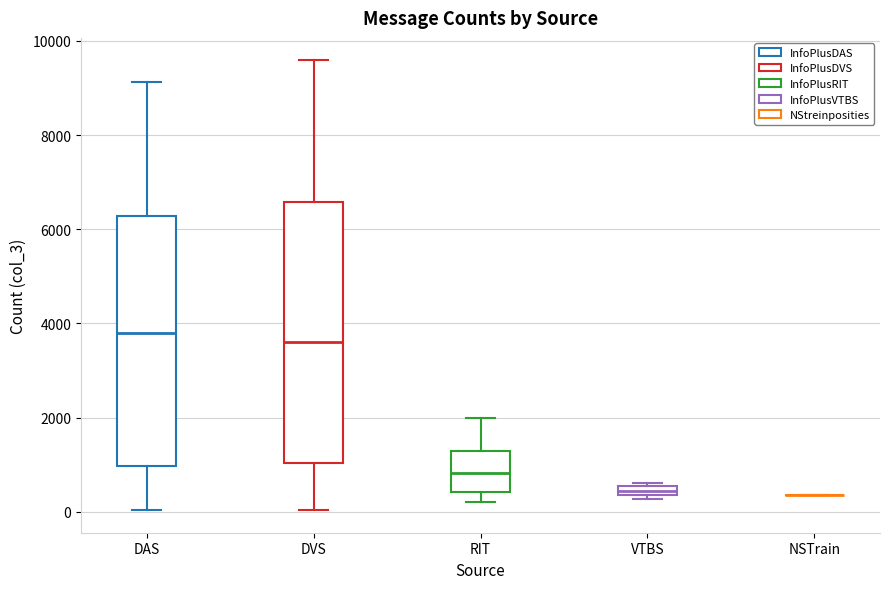

Where does the median line of the box for RIT sit on the y-axis? The values are not printed on the chart, so give them approximately, as read against the axis.

800